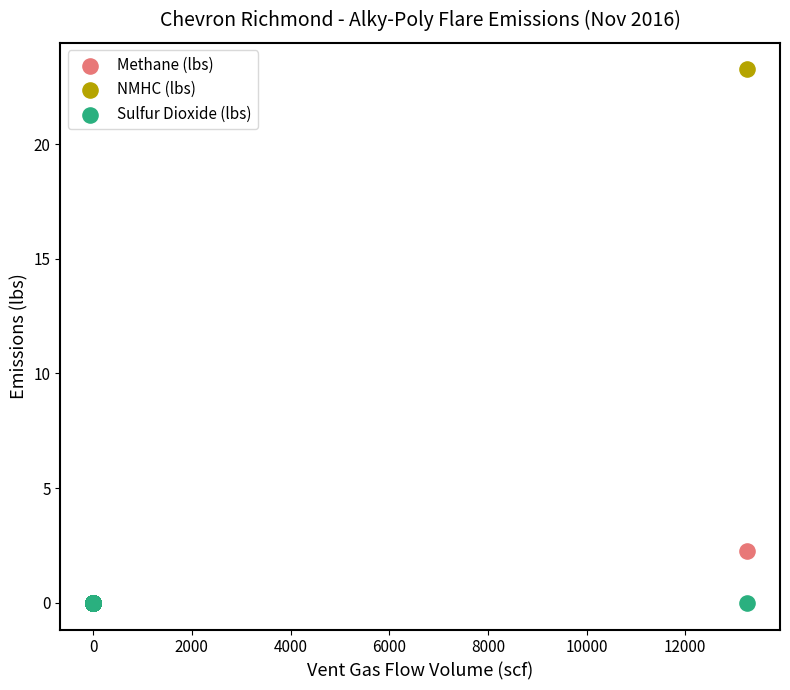

What are all the series names shown in the legend?

Methane (lbs), NMHC (lbs), Sulfur Dioxide (lbs)